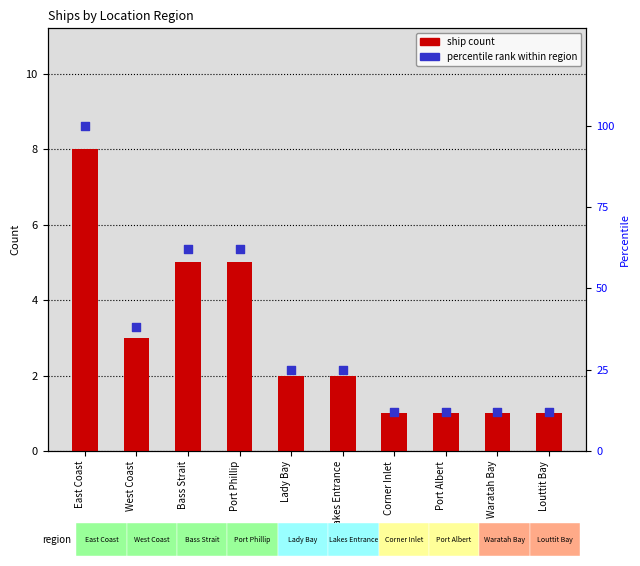

Which series contains the lowest Y value?

ship count